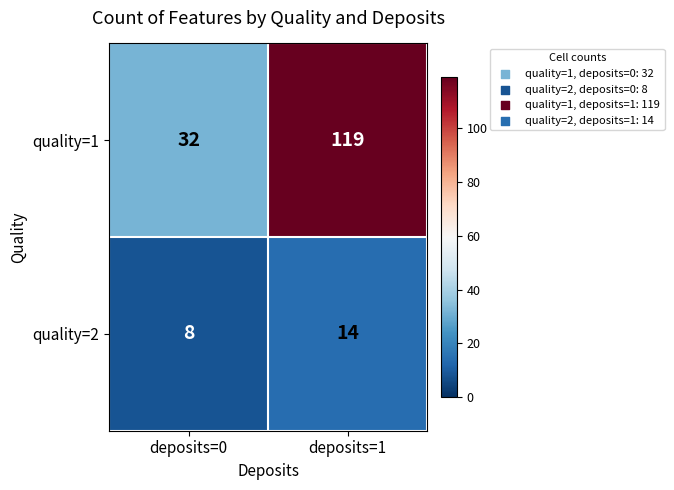

List the series in order of their peak value, highest first.

quality=1, quality=2